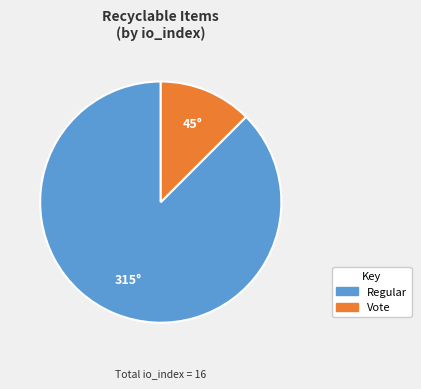

Is it true that Regular is 94% of the pie?

False